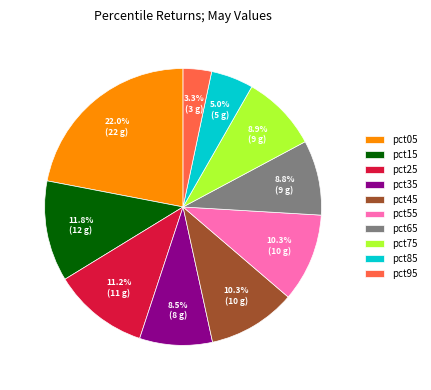

Is the sum of pct75 and pct15 greater than half?

No